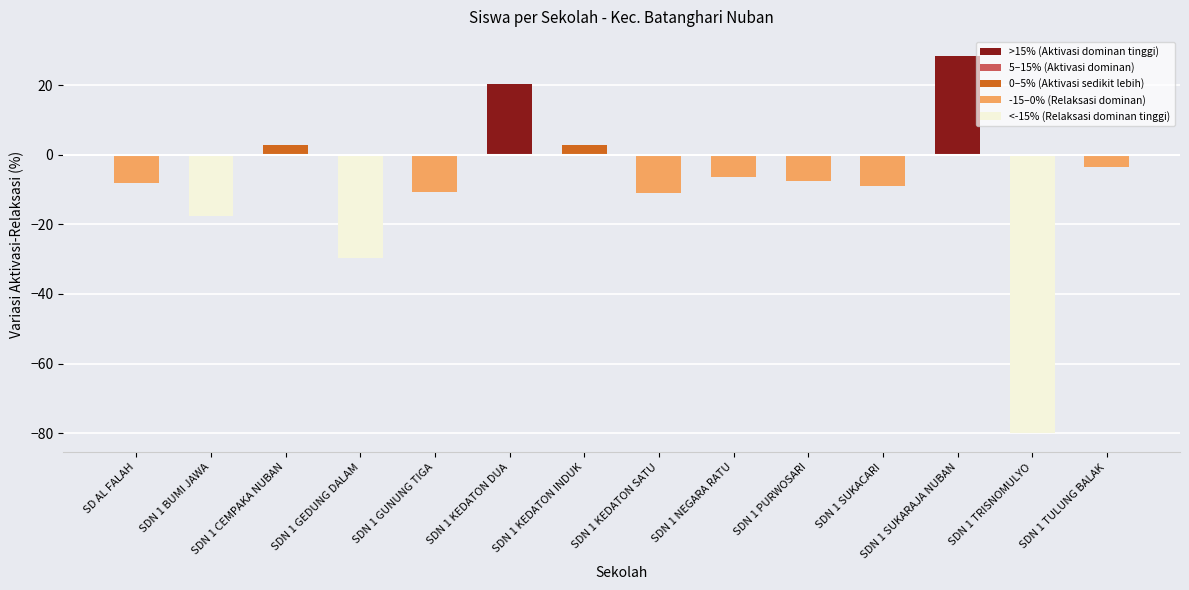

The chart shows a value of 20.4 at SDN 1 KEDATON DUA. True or false?

True